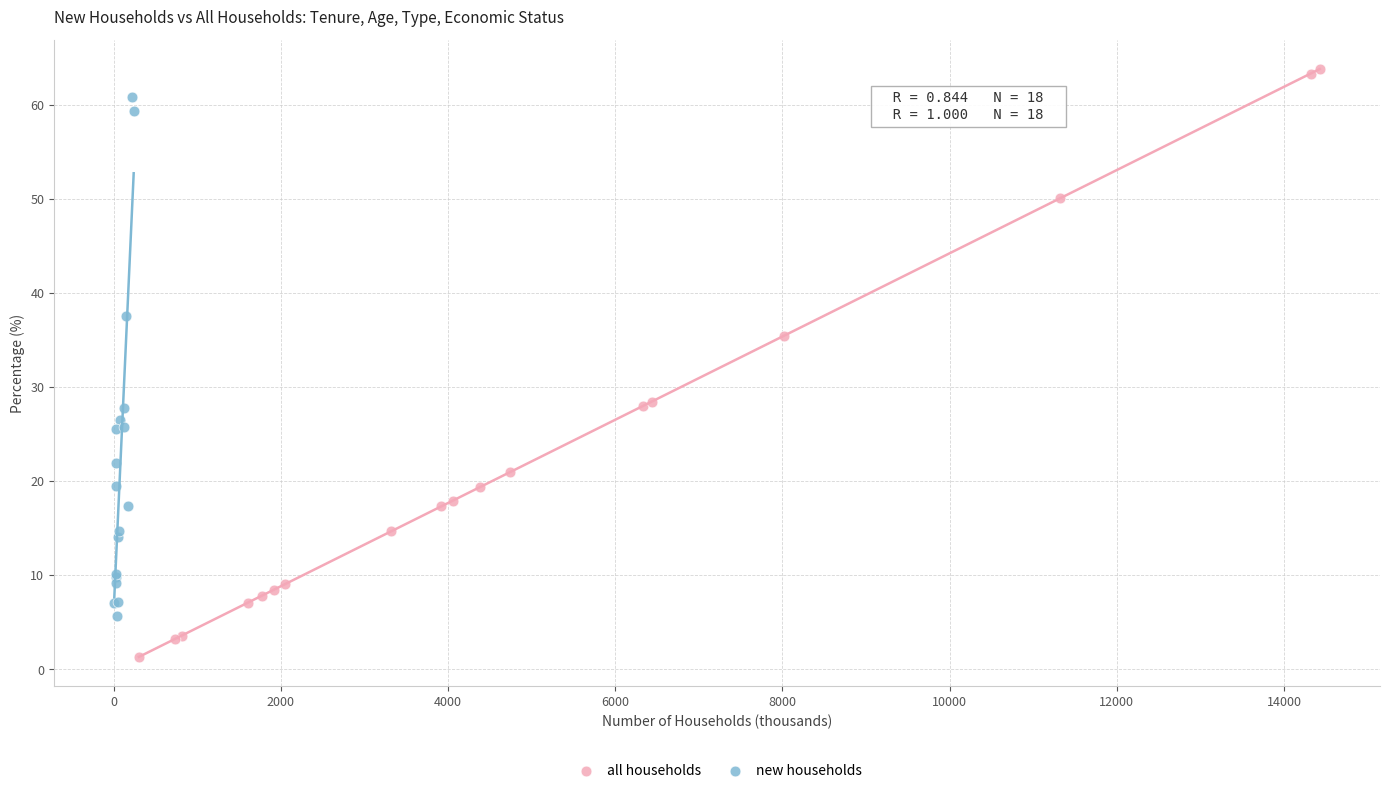

Which series contains the lowest Y value?

all households